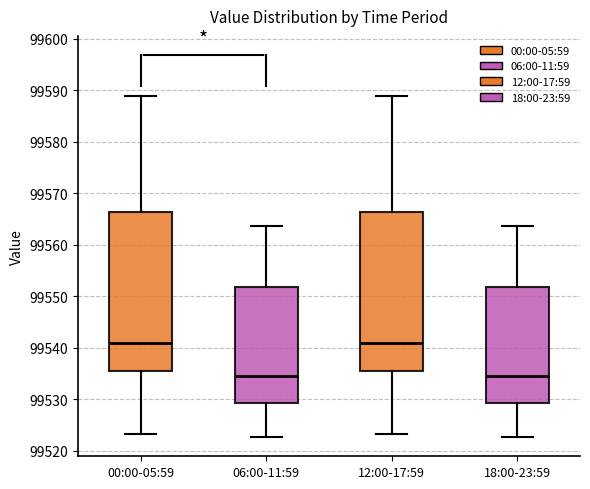

Reading left to right, read every box against the y-axis: the position of its median line, the range the box covers, and the ends of its whiskers. The values are not printed on the chart, so give them approximately, as read against the axis.

00:00-05:59: median 99541, box 99536 to 99566, whiskers 99523 to 99589
06:00-11:59: median 99535, box 99529 to 99552, whiskers 99523 to 99564
12:00-17:59: median 99541, box 99536 to 99566, whiskers 99523 to 99589
18:00-23:59: median 99535, box 99529 to 99552, whiskers 99523 to 99564